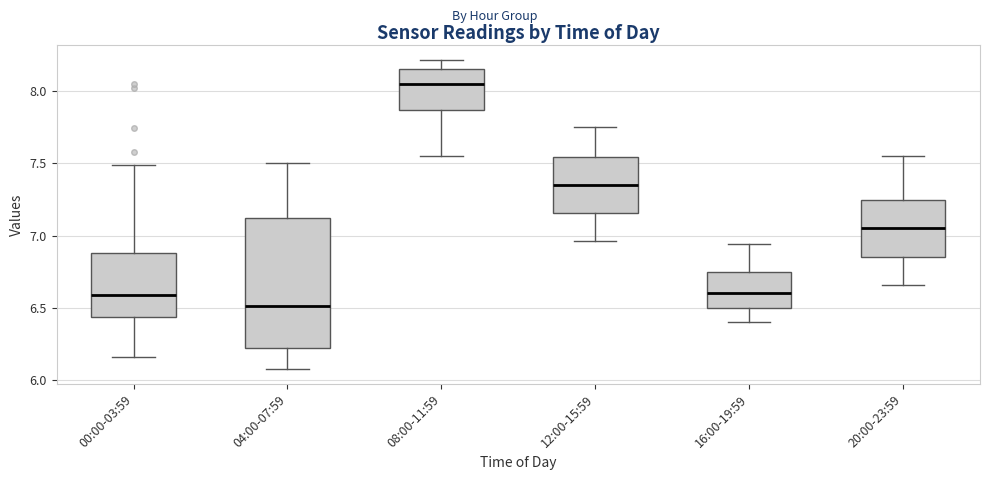

Comparing the boxes themselves (not the whiskers), which one is the tallest?

04:00-07:59